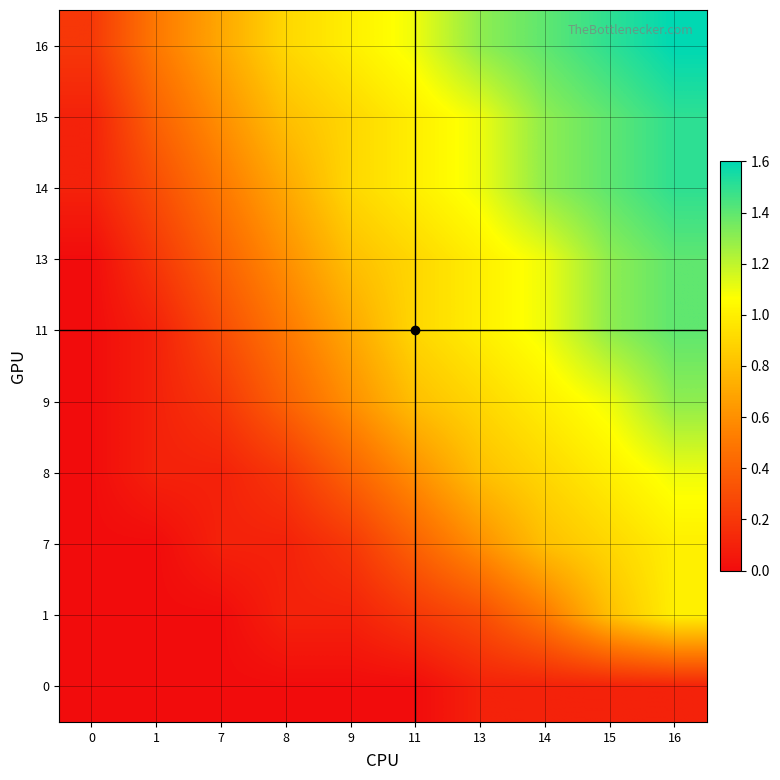

What is the total value across all series at 13?

8.2